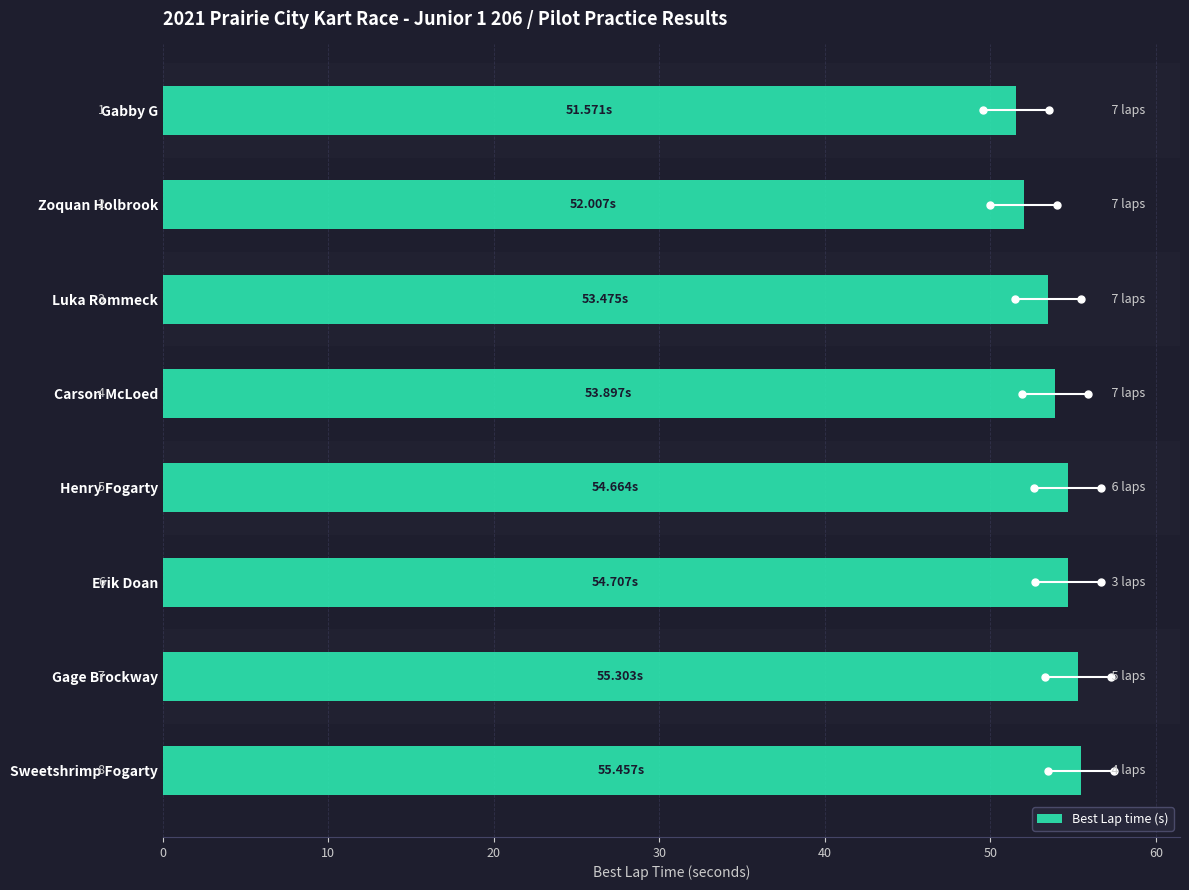

Reading left to right, extract all data points from this chart.

51.6	52.0	53.5	53.9	54.7	54.7	55.3	55.5